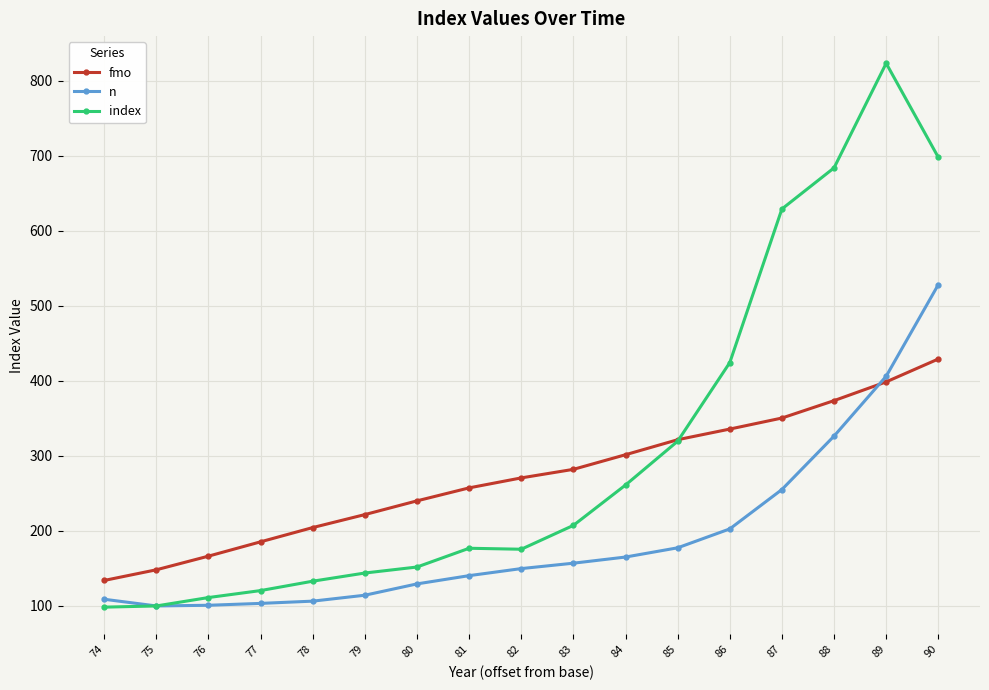

What is the maximum value shown in the chart?

823.4